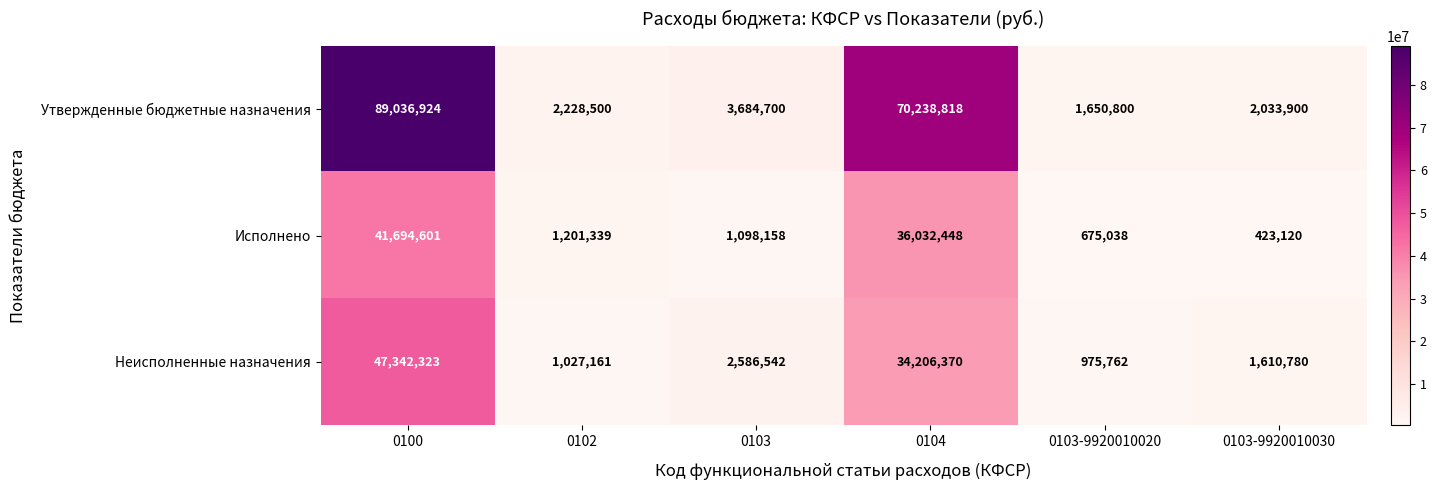

Reading right to left, list all the values displayed in this chart.

Утвержденные бюджетные назначения: 0103-9920010030=2033900	0103-9920010020=1650800	0104=70238818	0103=3684700	0102=2228500	0100=89036924
Исполнено: 0103-9920010030=423120	0103-9920010020=675038	0104=36032448	0103=1098158	0102=1201339	0100=41694601
Неисполненные назначения: 0103-9920010030=1610780	0103-9920010020=975762	0104=34206370	0103=2586542	0102=1027161	0100=47342323